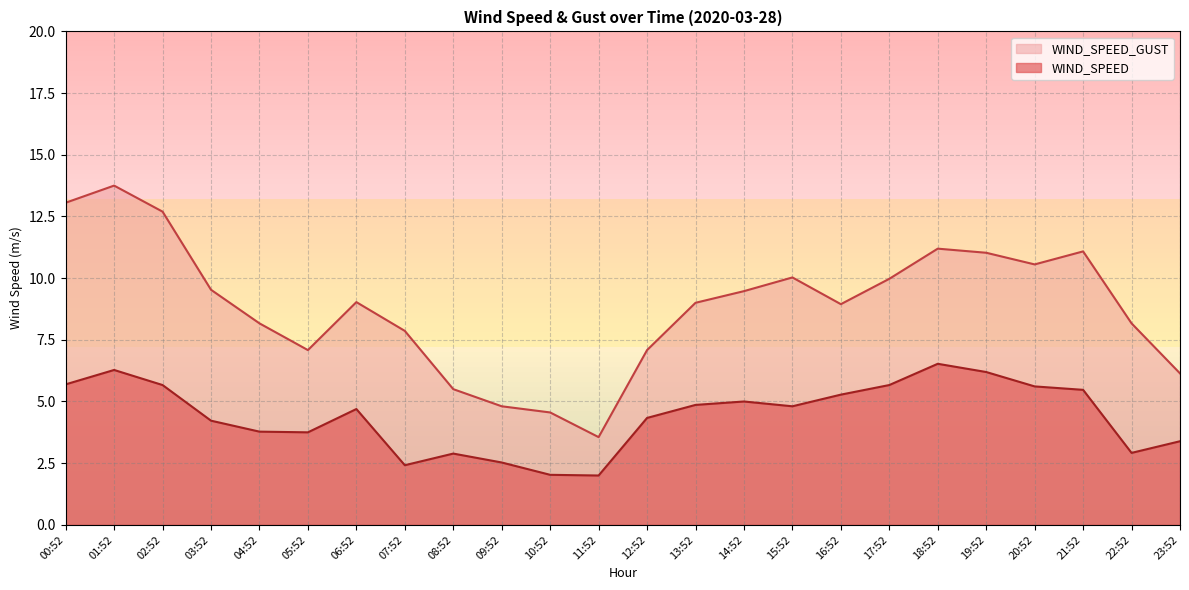

At which label does WIND_SPEED reach its minimum?

11:52